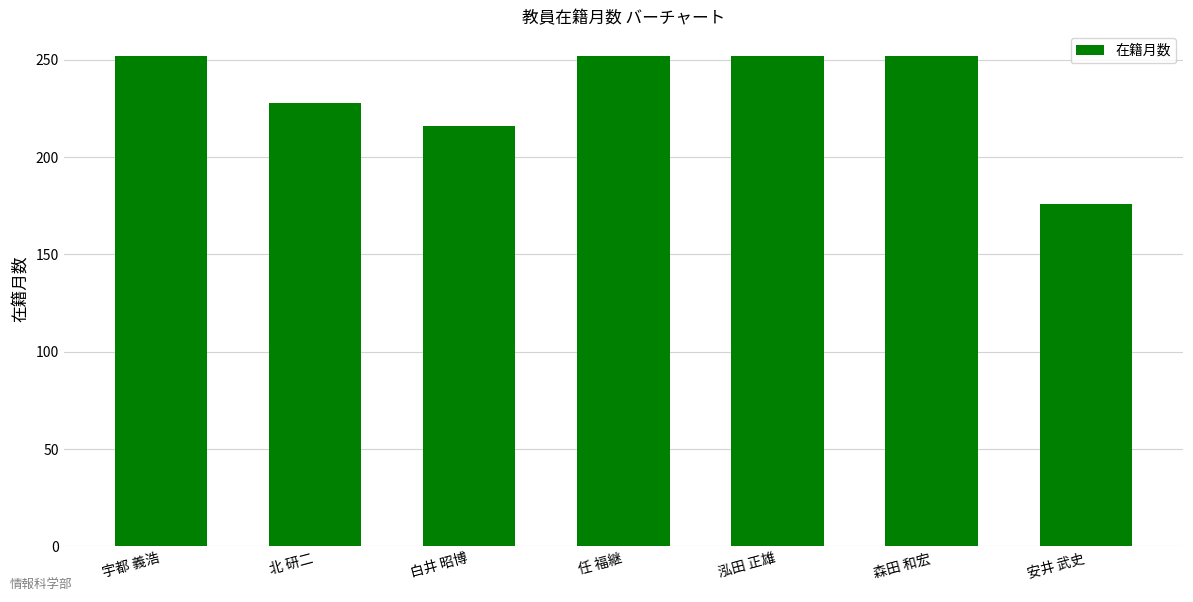

Reading left to right, transcribe all the data shown in this chart.

宇都 義浩=252	北 研二=228	白井 昭博=216	任 福継=252	泓田 正雄=252	森田 和宏=252	安井 武史=176